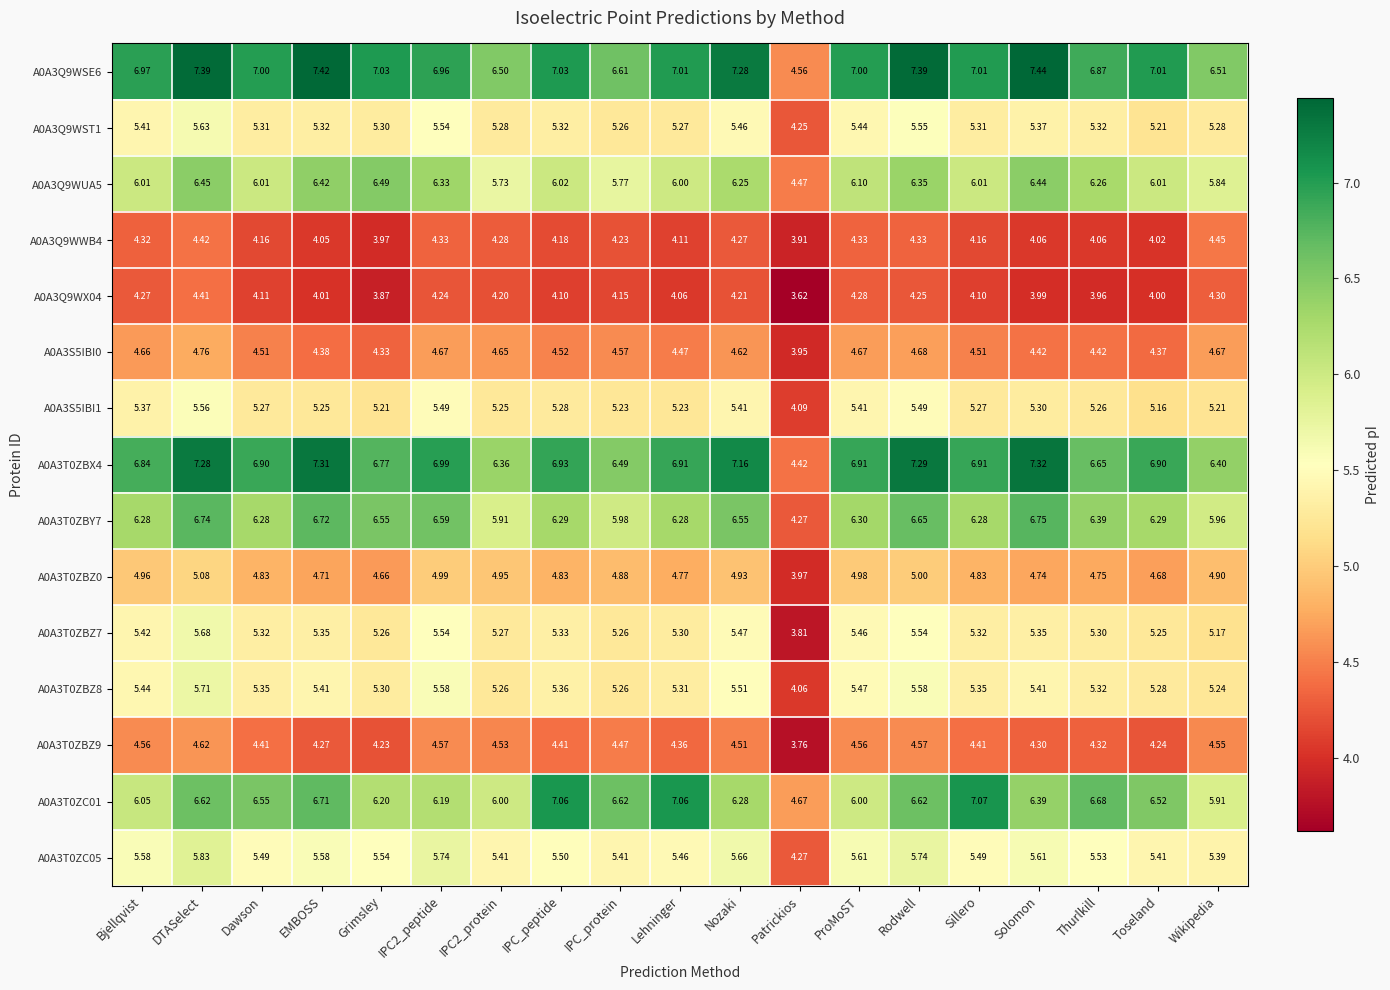

At which label does A0A3T0ZBY7 reach its minimum?

Patrickios